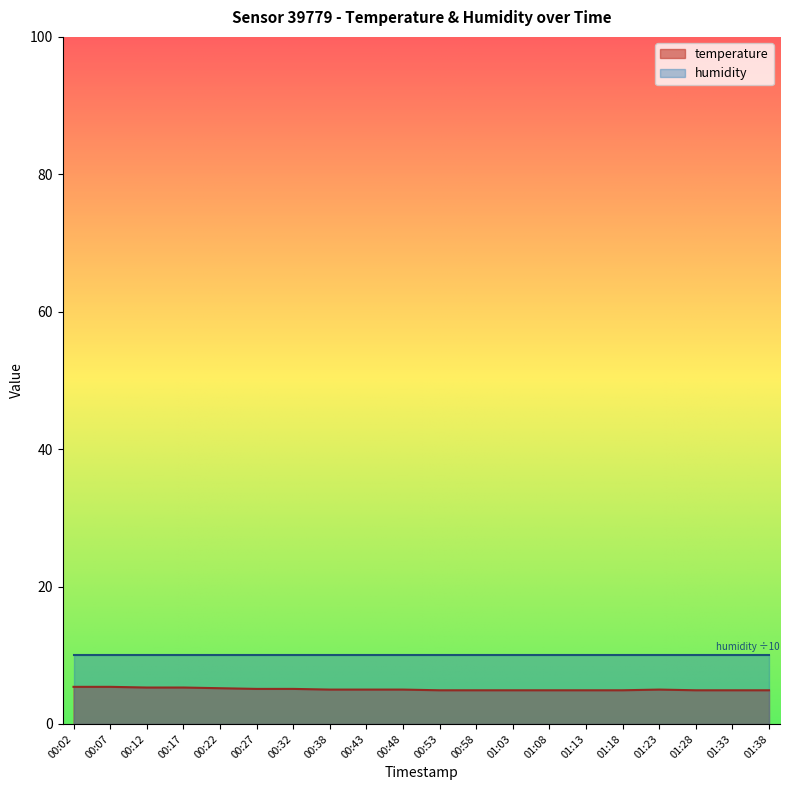

Rank the series by their average value, from lowest to highest.

temperature, humidity